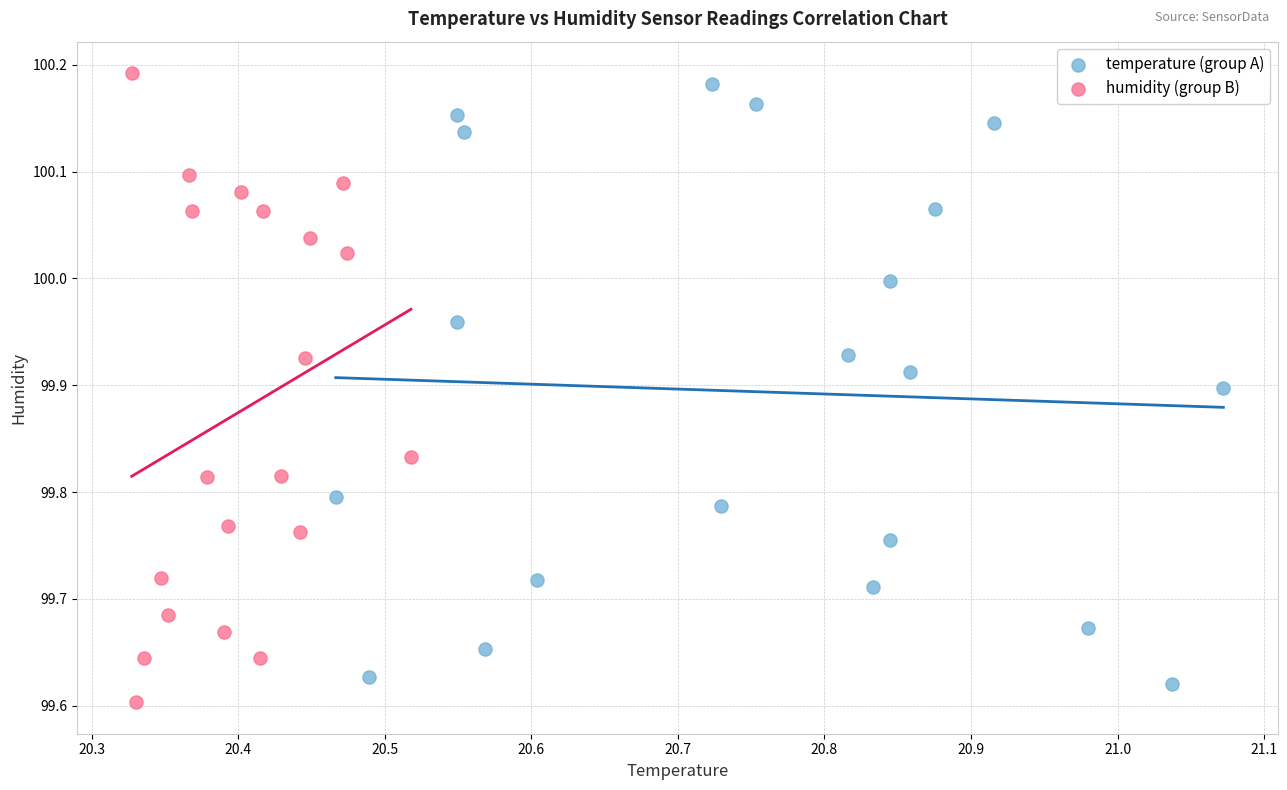

What are all the series names shown in the legend?

temperature (group A), humidity (group B)